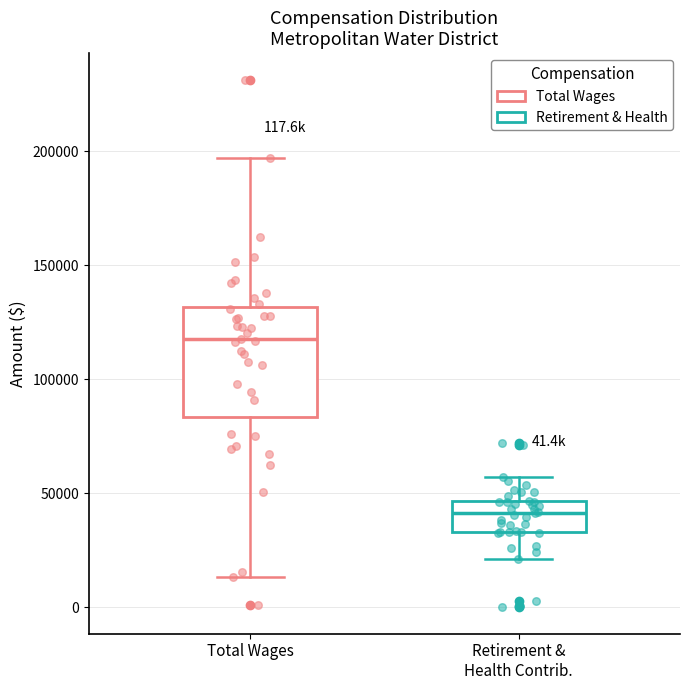

Reading left to right, read every box against the y-axis: the position of its median line, the range the box covers, and the ends of its whiskers. The values are not printed on the chart, so give them approximately, as read against the axis.

Total Wages: median 120000, box 85000 to 130000, whiskers 15000 to 195000
Retirement & Health Contrib.: median 40000, box 35000 to 45000, whiskers 20000 to 55000